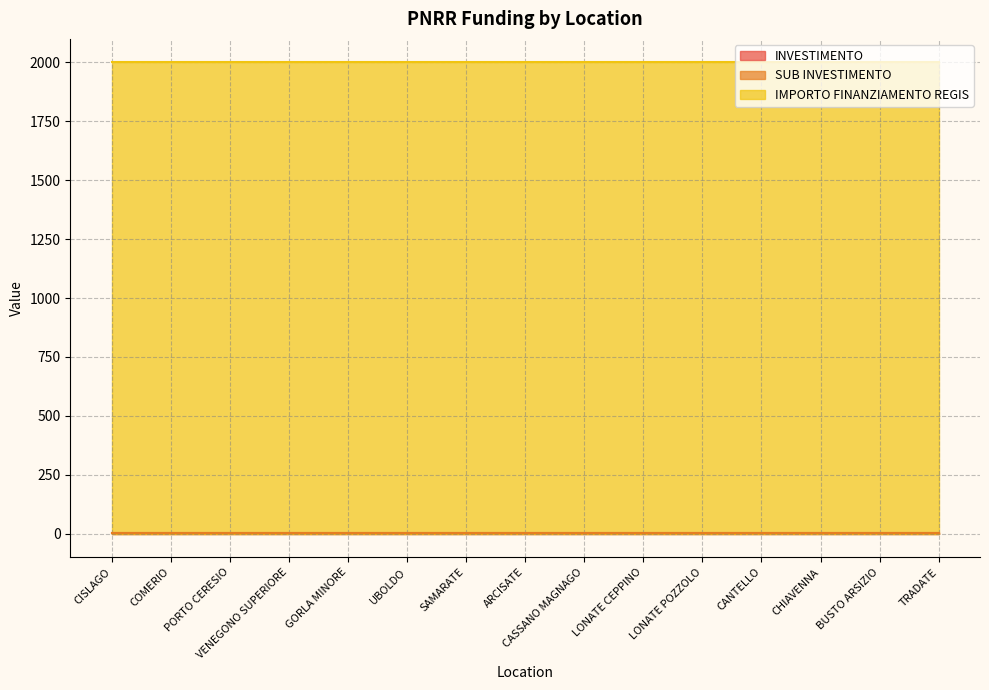

True or false: SUB INVESTIMENTO has more than 0 points higher than both neighbors.

False